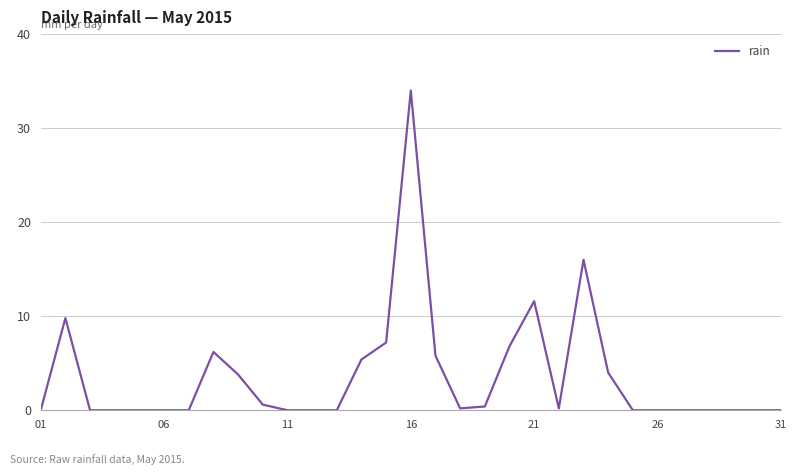

Count the number of categories in the chart.

31